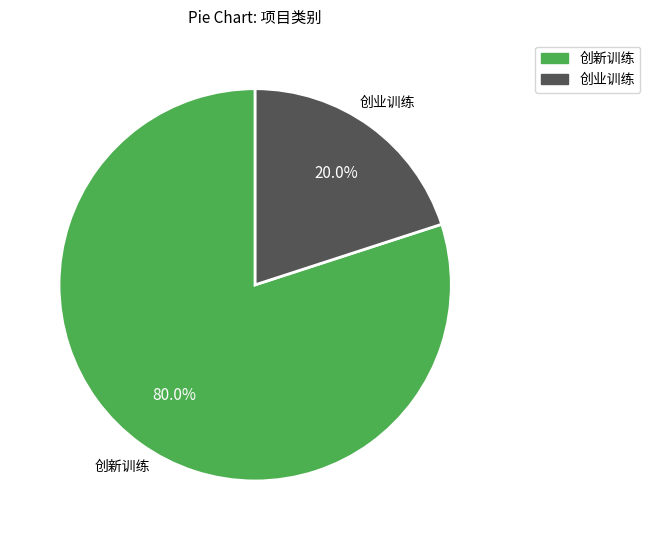

How many slices are in this pie chart?

2